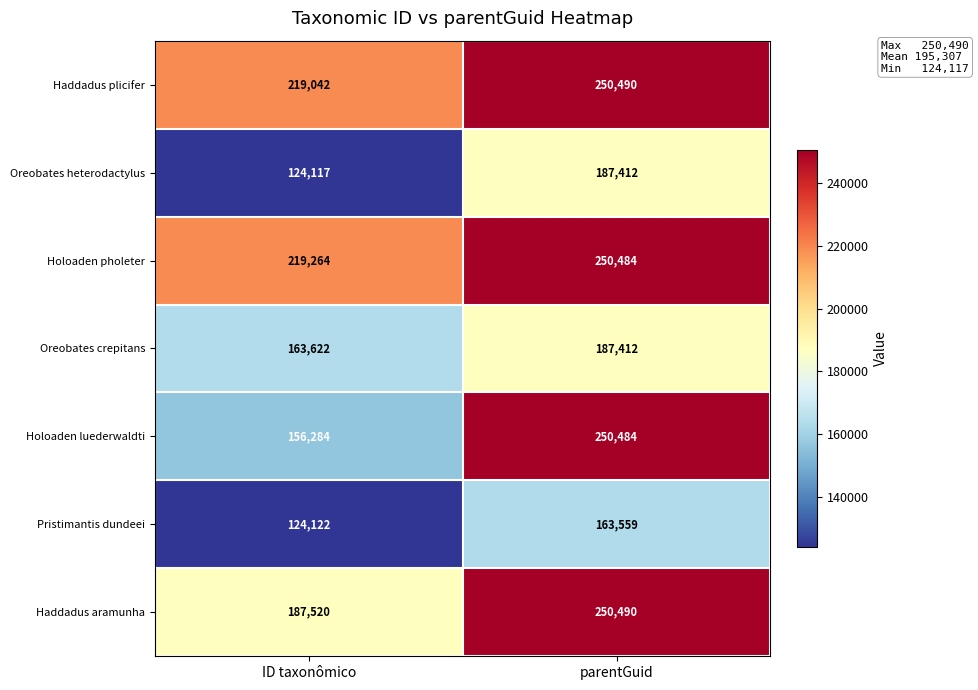

At which category does the chart reach its peak across all series?

parentGuid